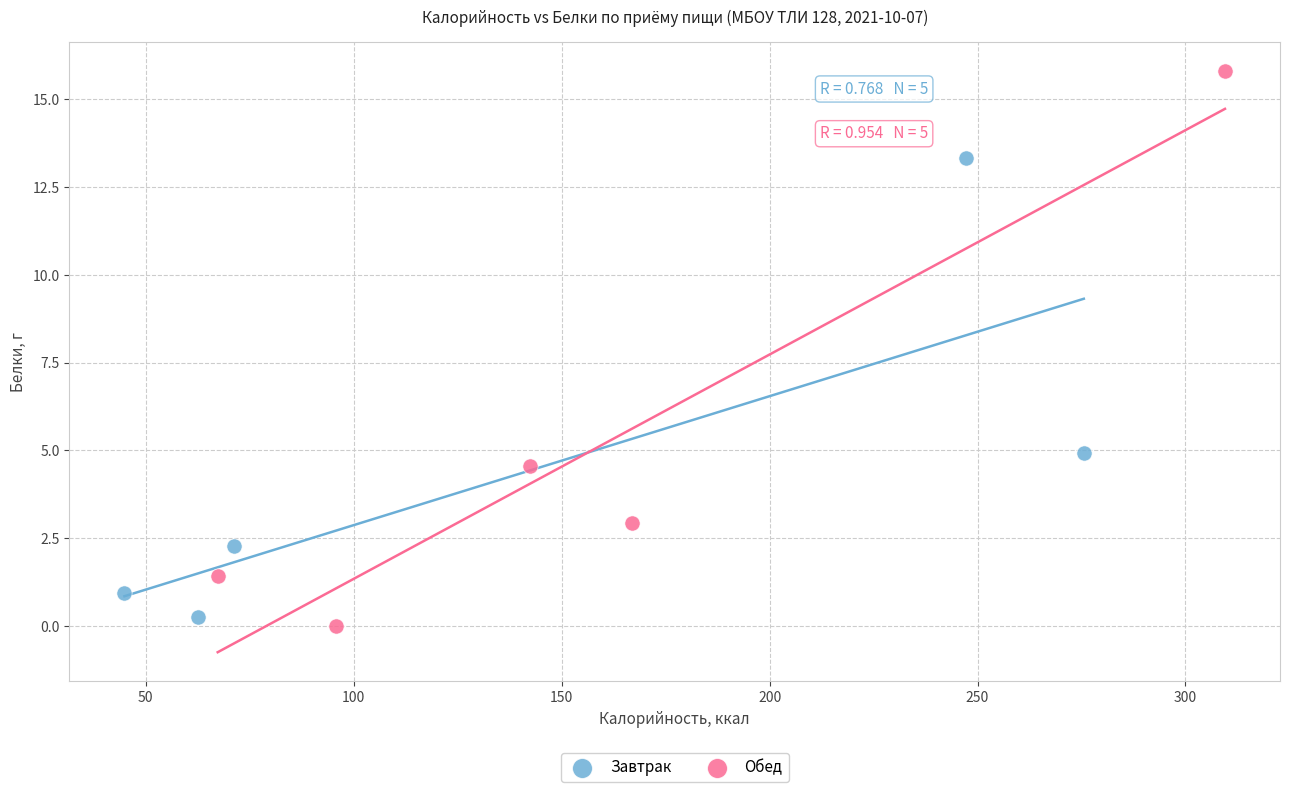

Which series contains the highest Y value?

Обед